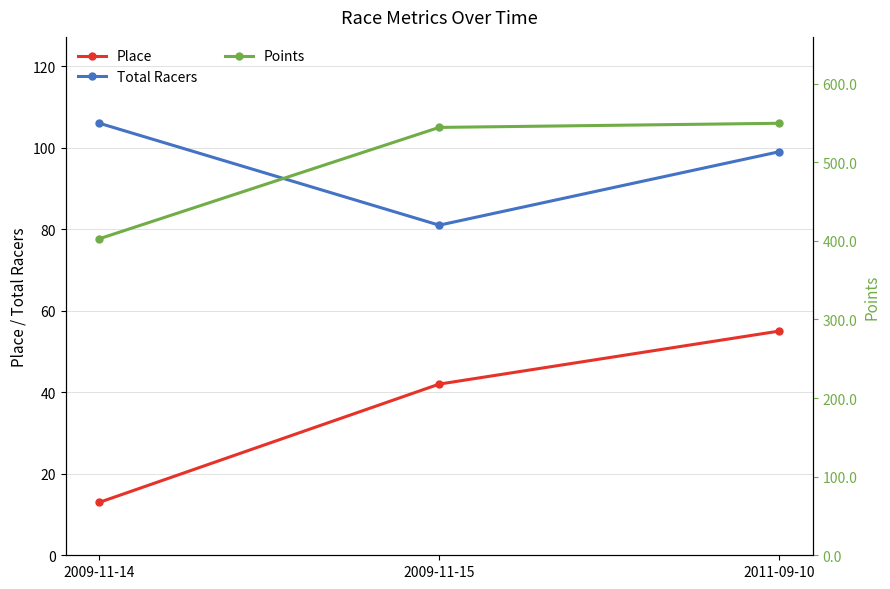

The value of Points at 2009-11-14 is 402.7. True or false?

True